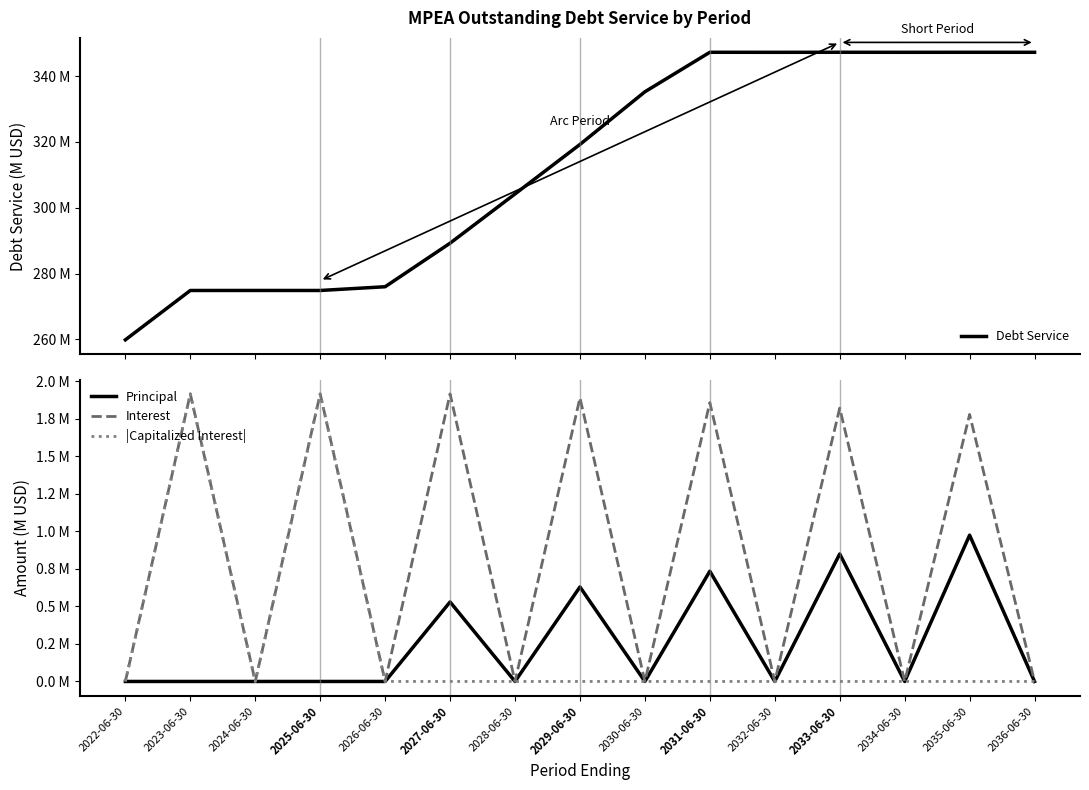

True or false: Principal has more than 0 points higher than both neighbors.

True